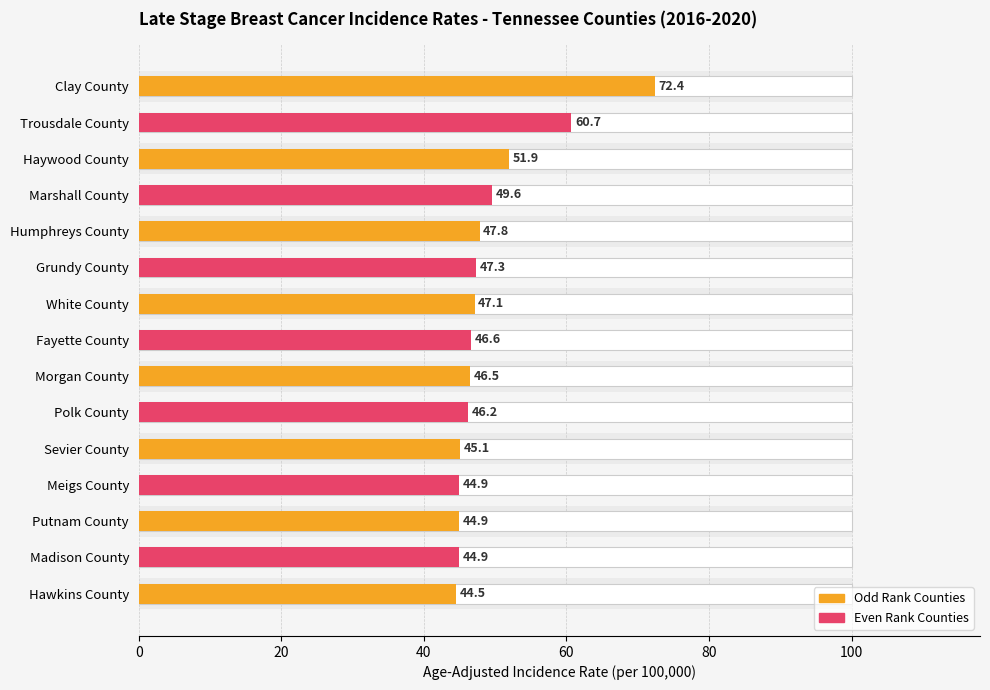

What is the difference between the second highest and second lowest values?

15.8